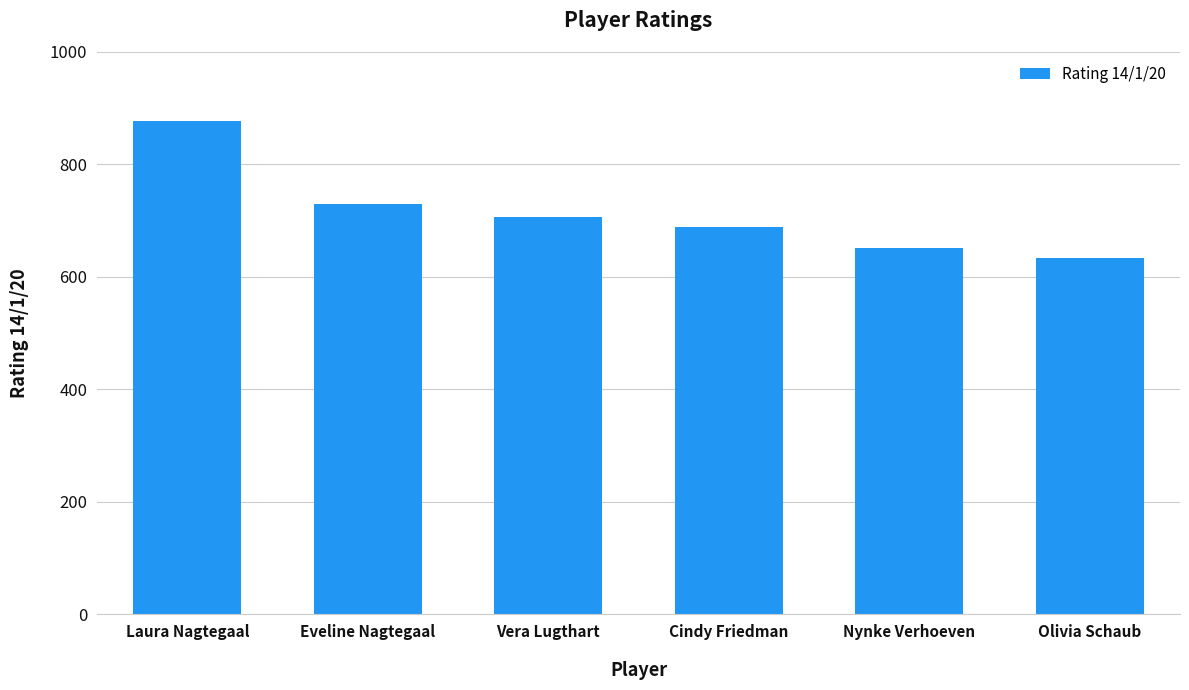

Reading left to right, transcribe all the data shown in this chart.

878	729	707	689	651	634